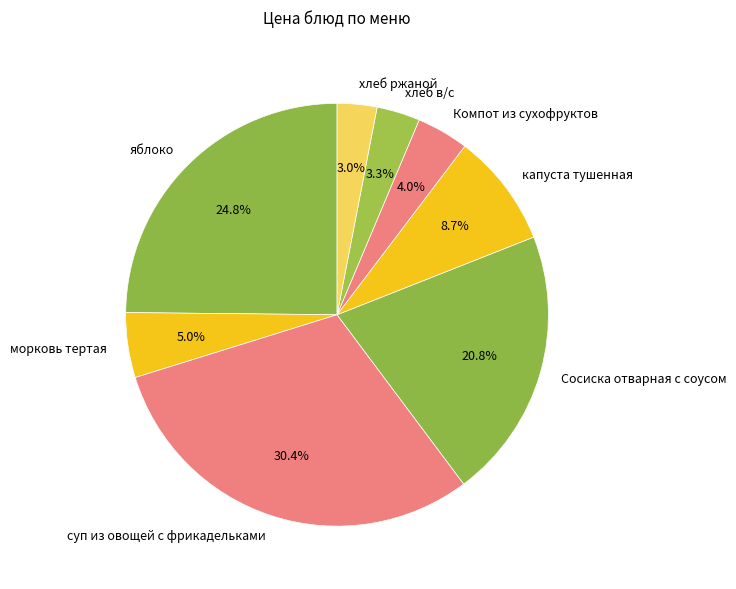

Which slice is the largest?

суп из овощей с фрикадельками